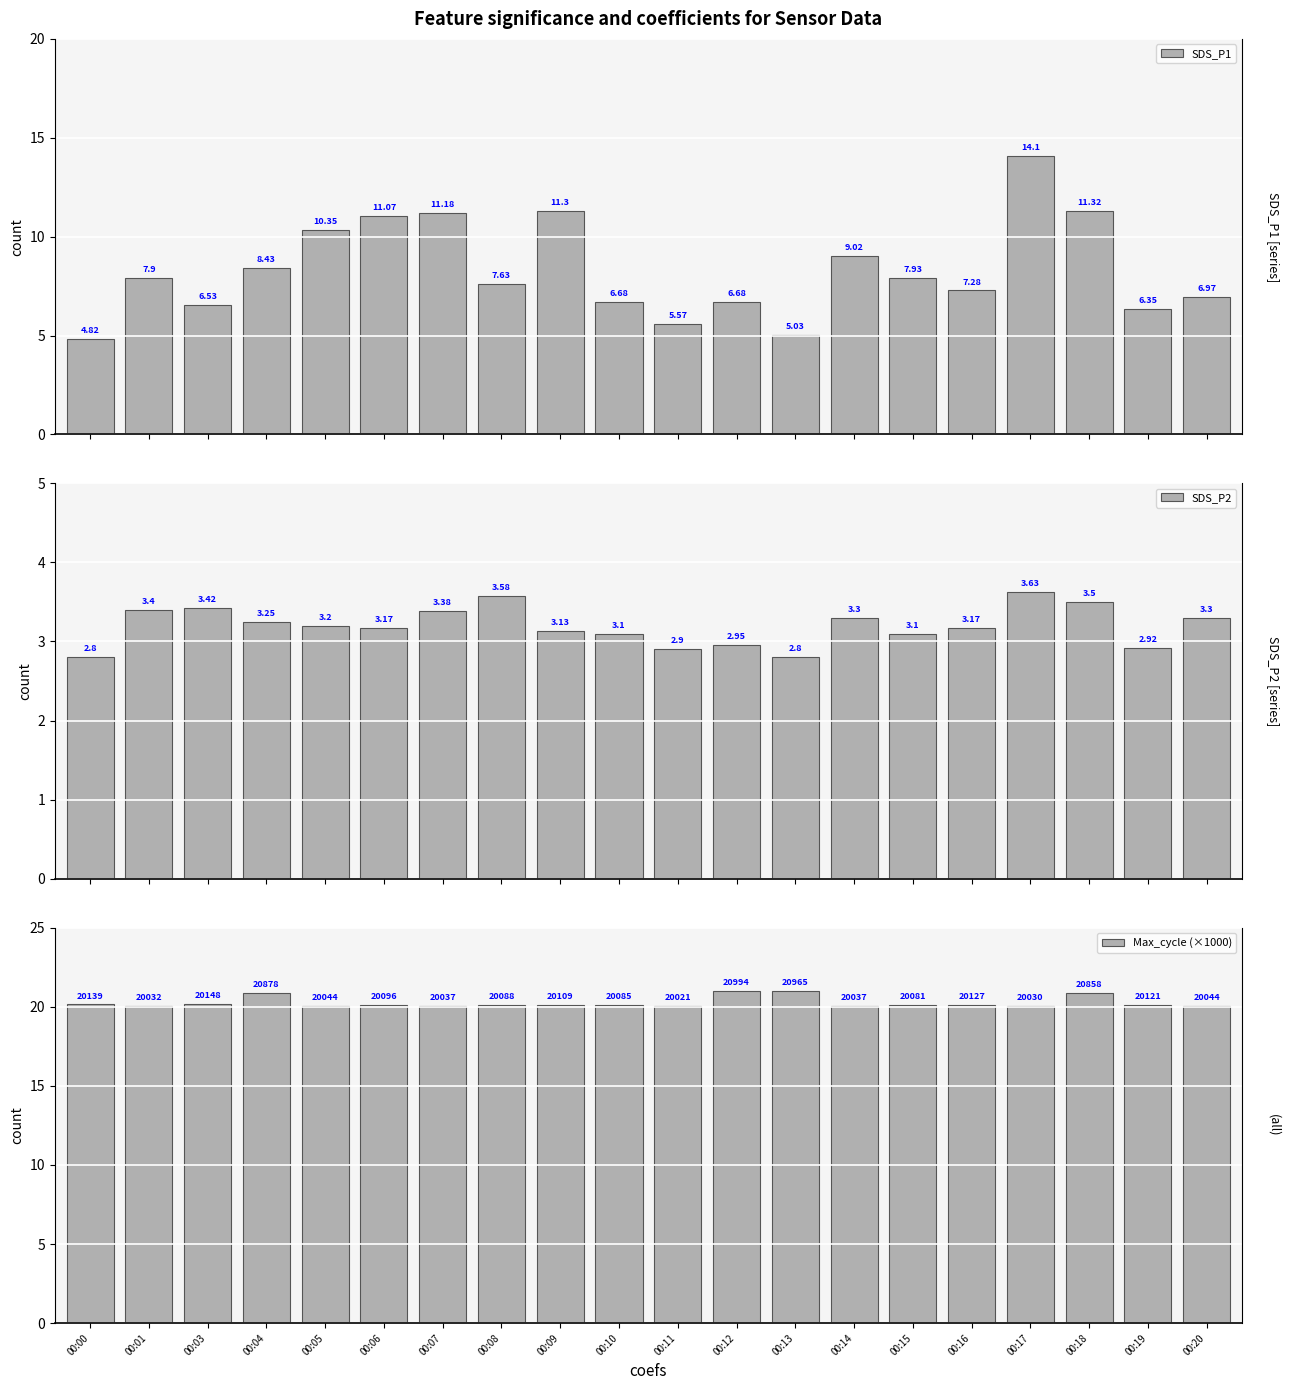

At how many categories does at least one series exceed 13?

20